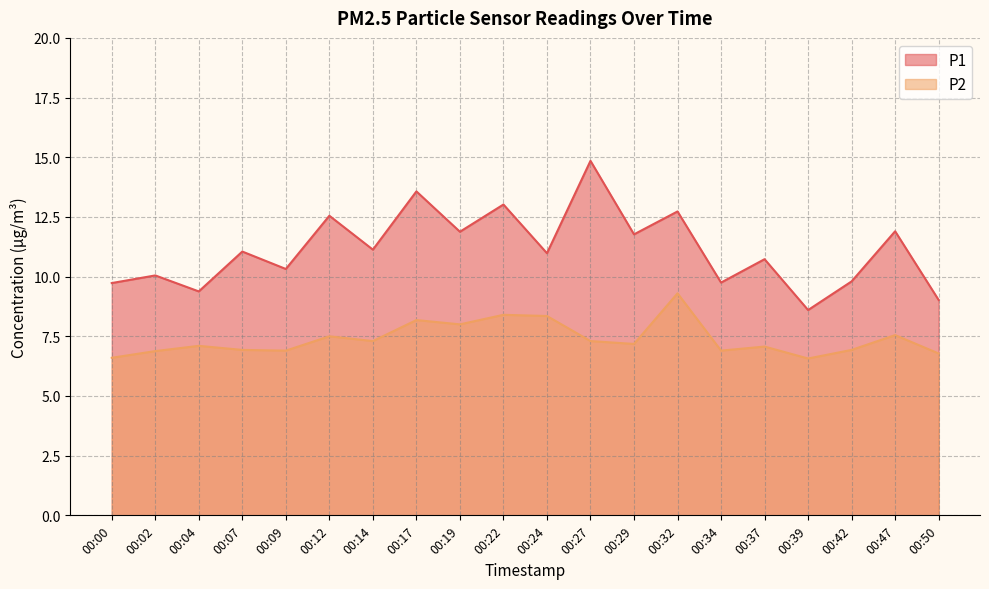

What is the maximum value shown in the chart?

14.8